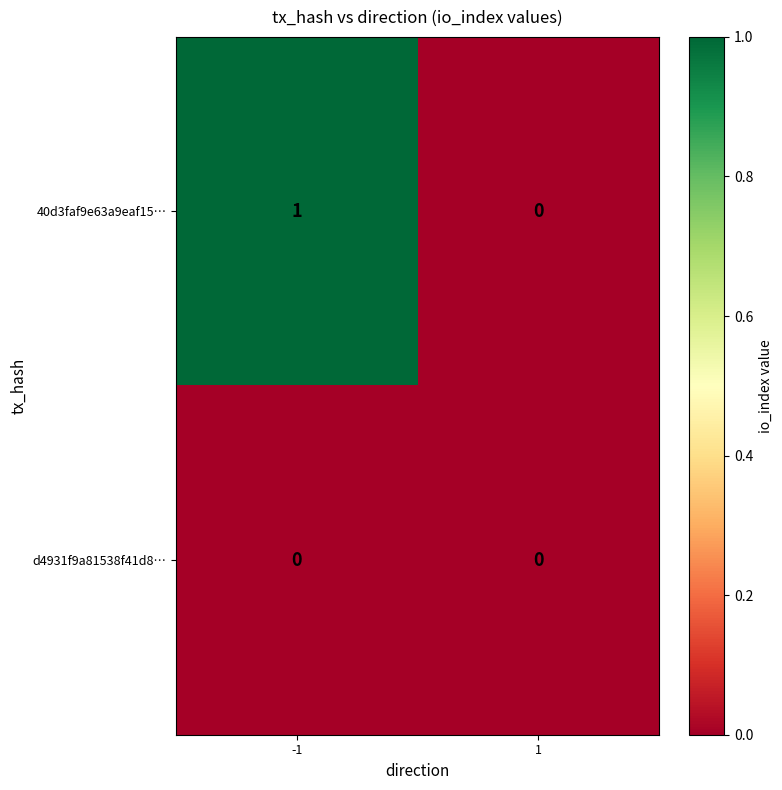

Which series has the widest spread of values?

40d3faf9e63a9eaf15…